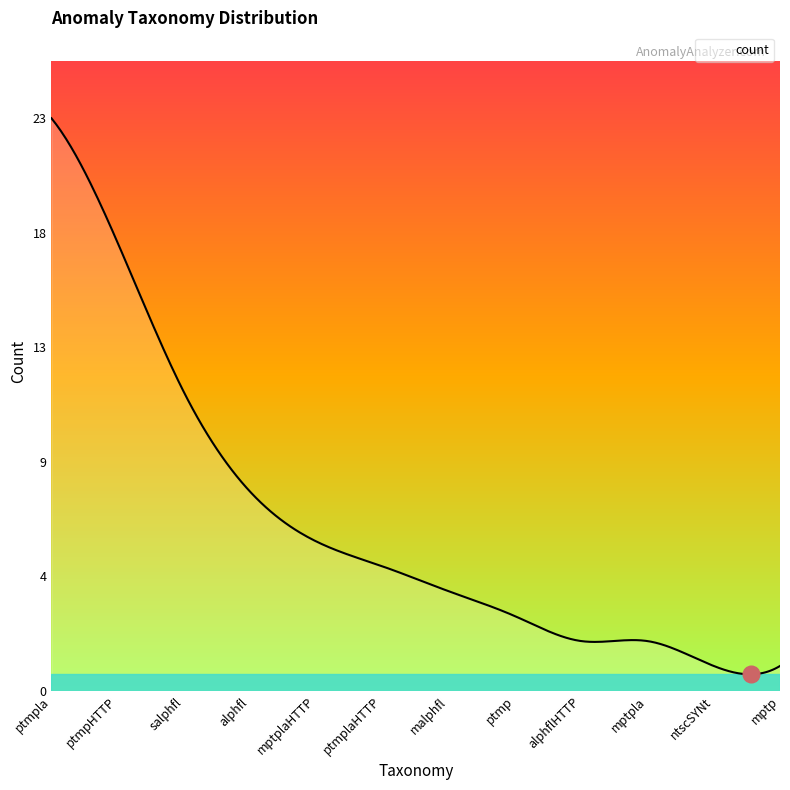

Does the chart display data point markers on the line(s)?

No